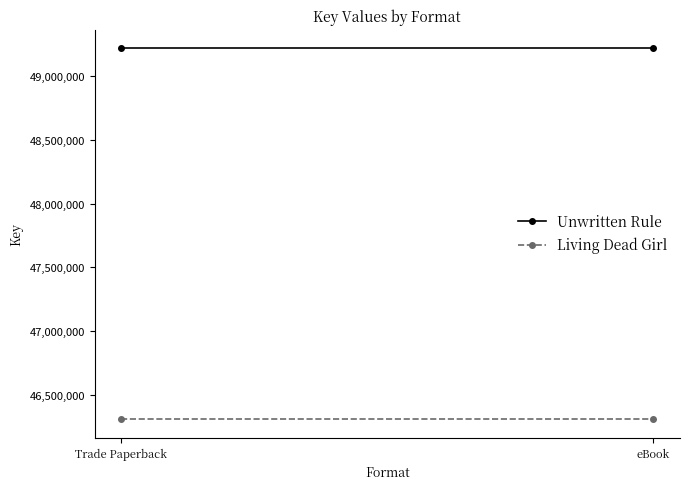

At which category does the chart reach its peak across all series?

Trade Paperback